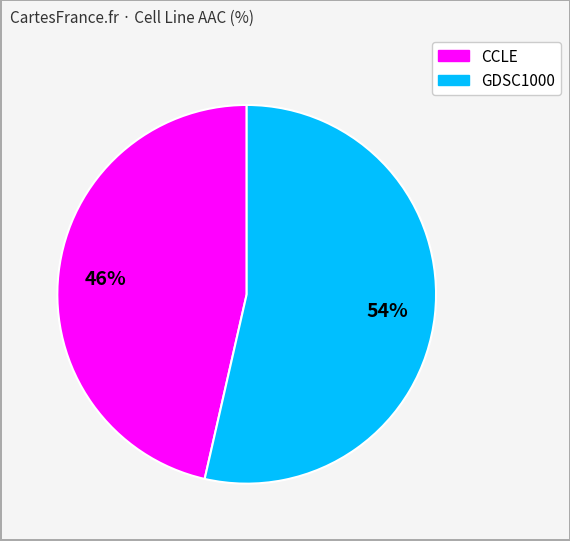

True or false: GDSC1000 accounts for 54% of the total.

True